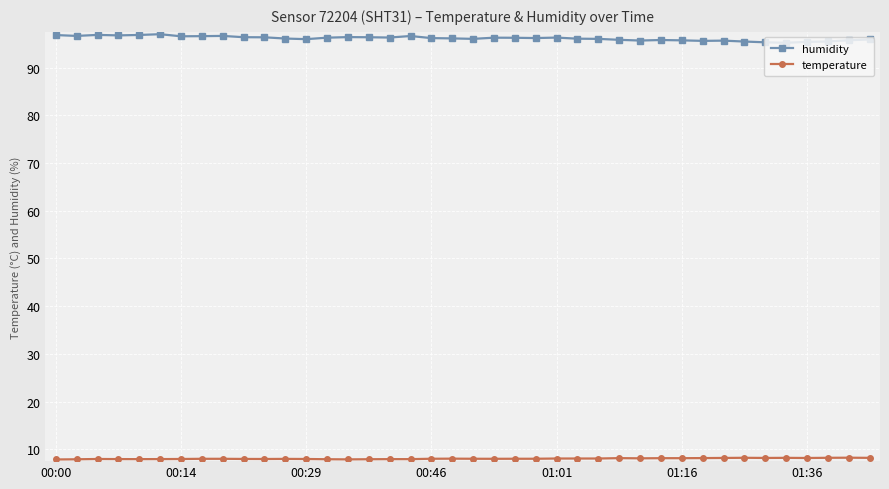

True or false: humidity has more than 2 interior local peaks.

True